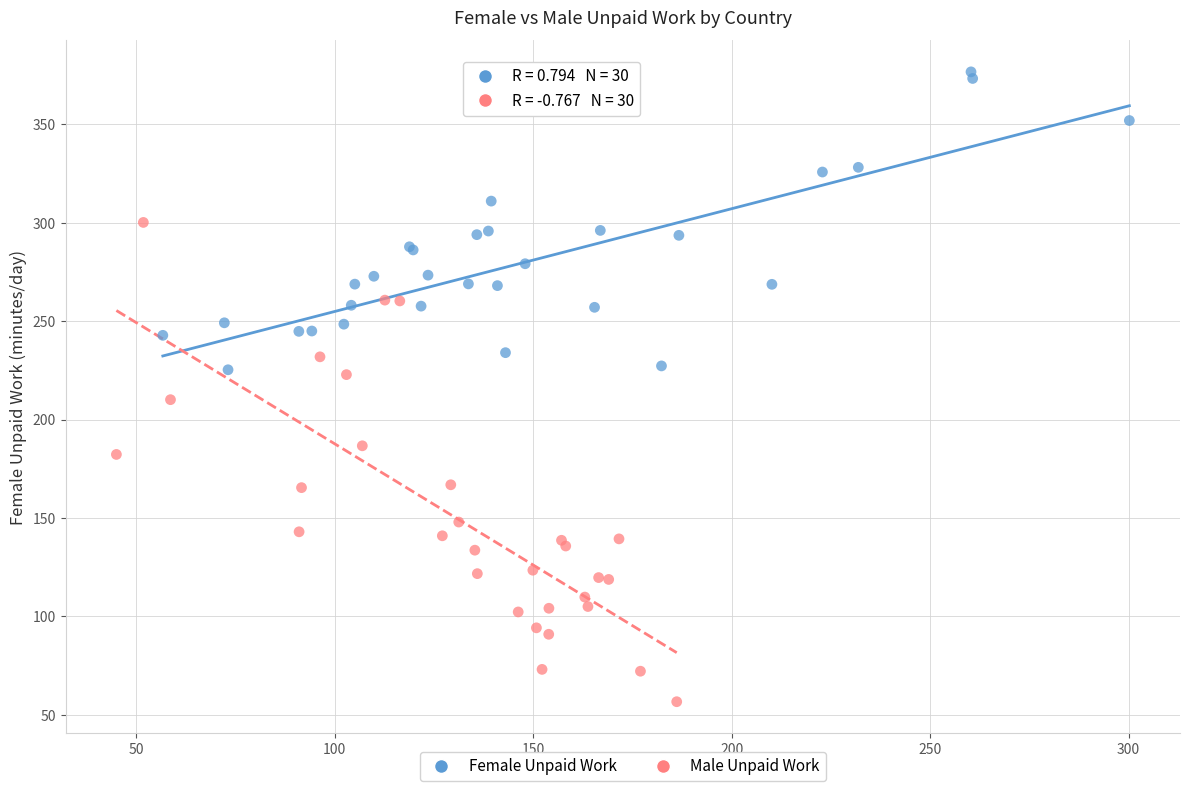

Which series contains the lowest Y value?

Male Unpaid Work